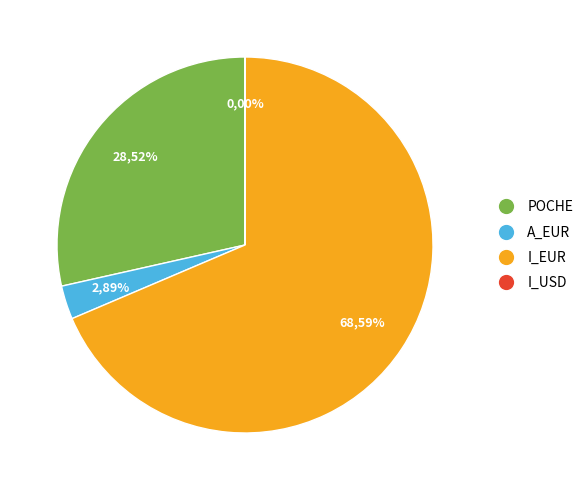

Is it true that POCHE is 29% of the pie?

True